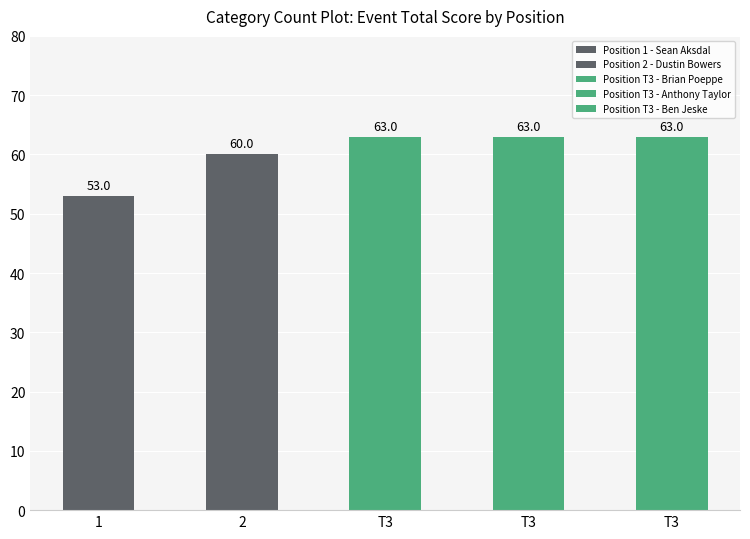

Reading left to right, list all the values displayed in this chart.

1=53	2=60	T3=63	T3=63	T3=63